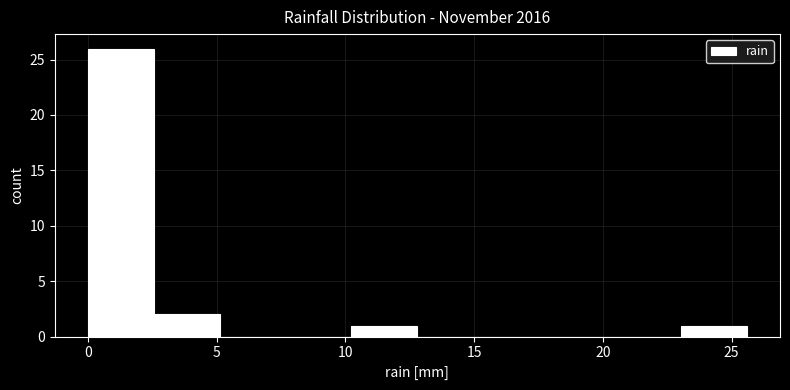

Reading left to right, list every bar in this chart as the range it spans on the x-axis followed by its height. Neither the bar edges nor the heights are printed on the chart, so give them approximately, as read against the axes.

0.0 to 2.5: 26
2.5 to 5.0: 2
5.0 to 7.5: 0
7.5 to 10.0: 0
10.0 to 13.0: 1
13.0 to 15.5: 0
15.5 to 18.0: 0
18.0 to 20.5: 0
20.5 to 23.0: 0
23.0 to 25.5: 1